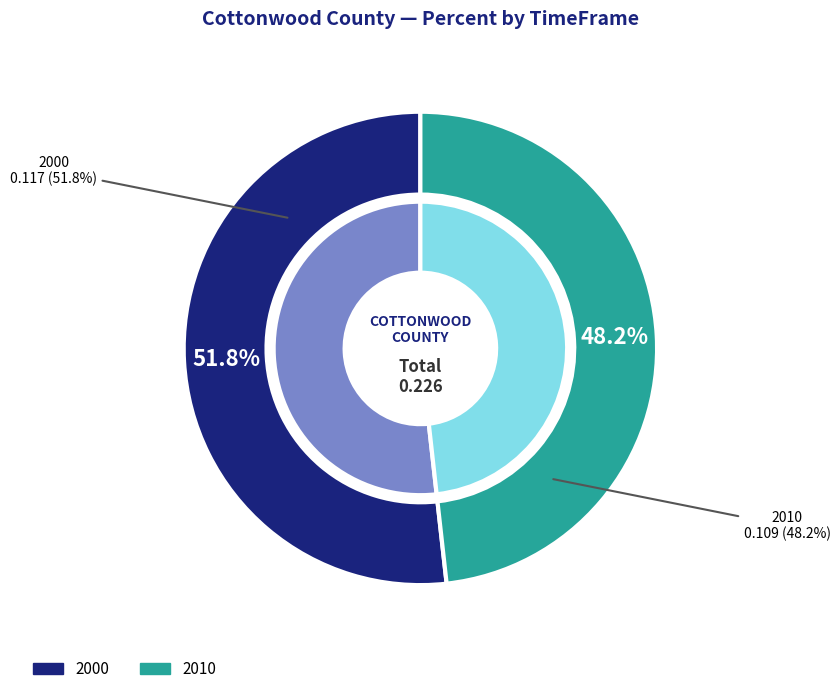

To the nearest percent, what portion does 2000 represent?

52%